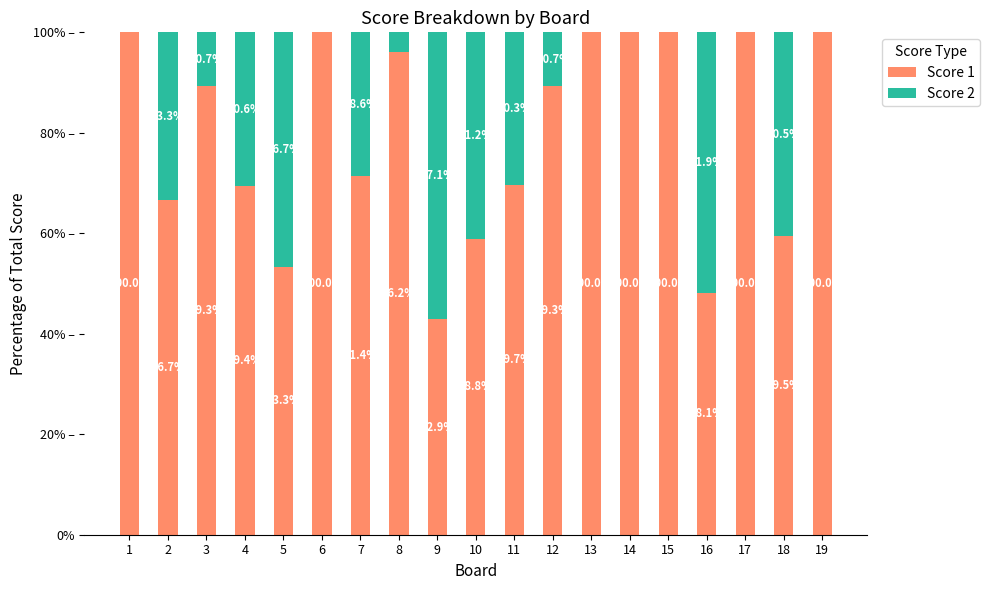

At which label does Score 2 first exceed 10?

2